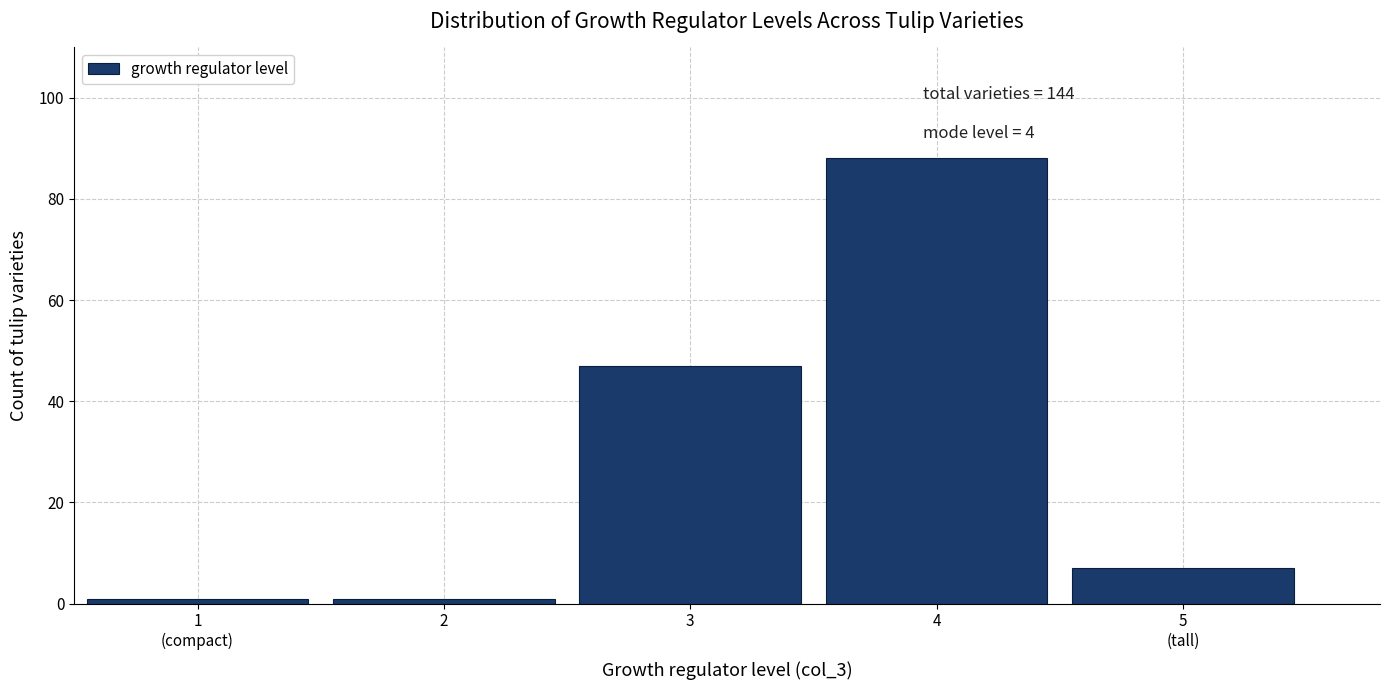

Reading left to right, extract all data points from this chart.

1	1	47	88	7